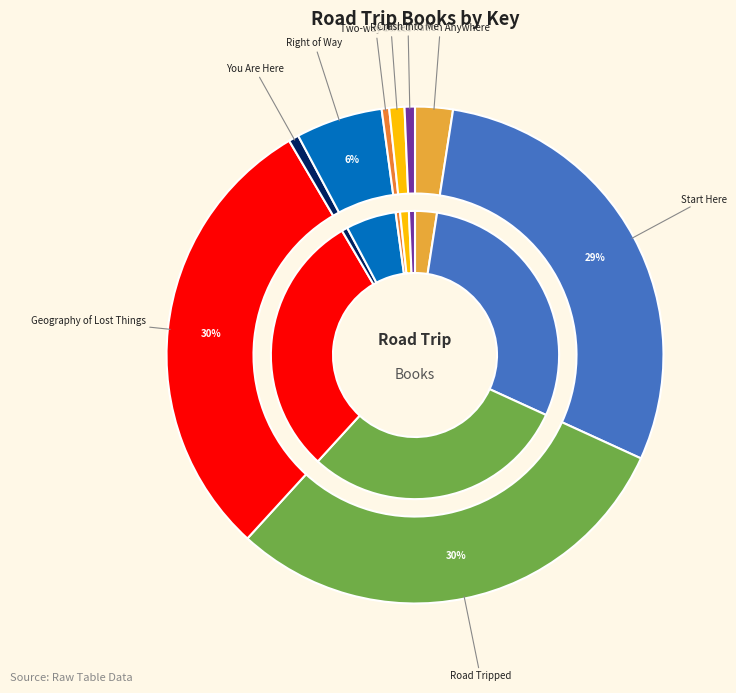

What percentage is NOT represented by Start Here?

70.6%